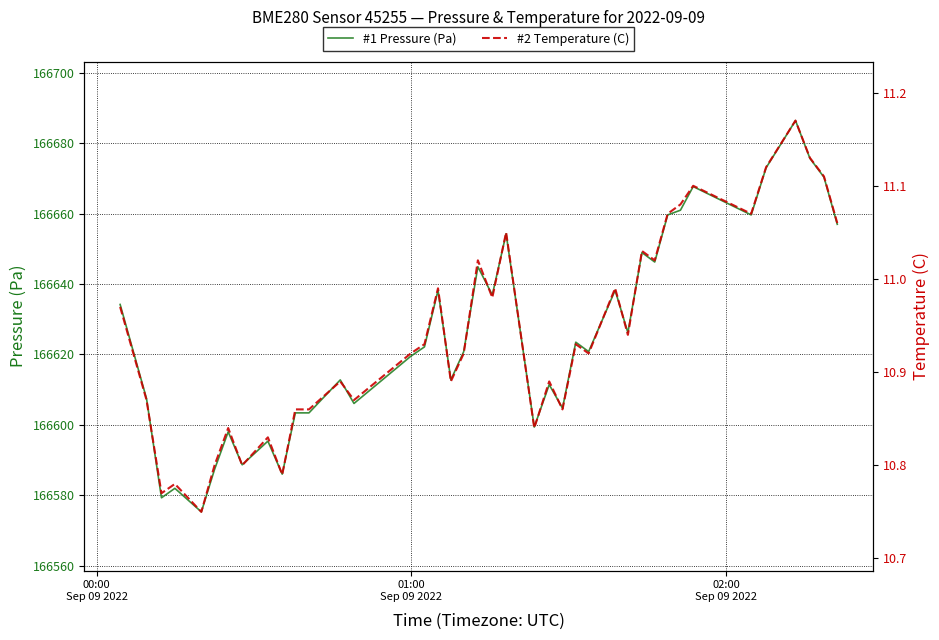

What position from the left is 00:00
Sep 09 2022?

1